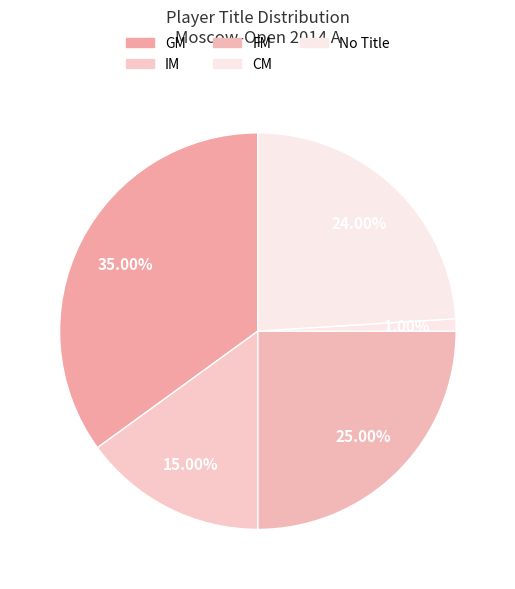

The FM slice represents 39% of the pie. True or false?

False